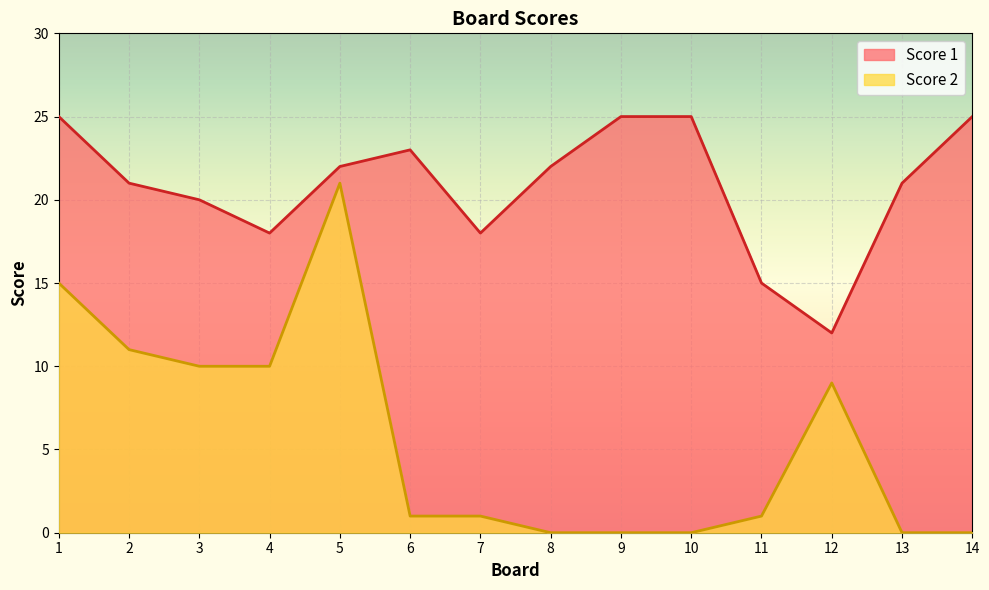

What are all the series names shown in the legend?

Score 1, Score 2